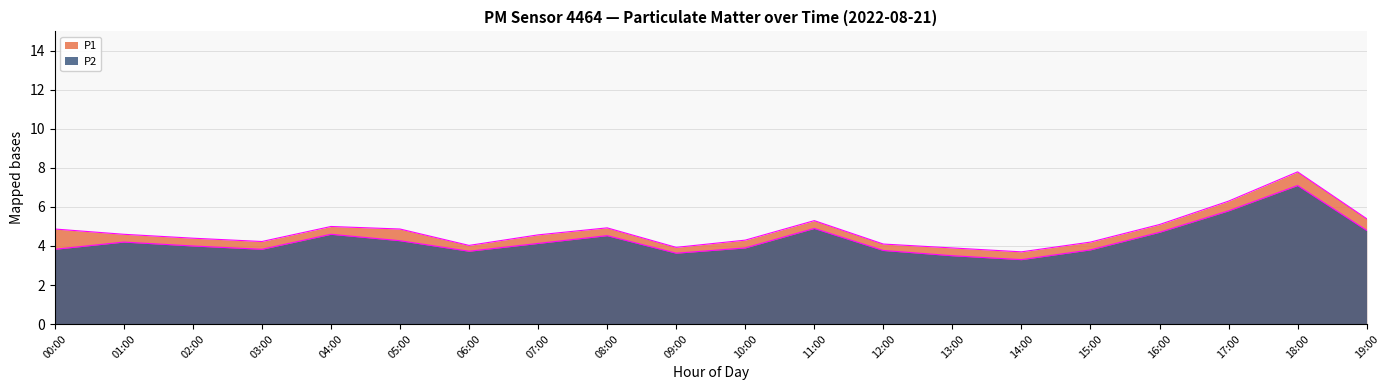

Reading right to left, extract all data points from this chart.

P1: 5.4	7.8	6.3	5.1	4.2	3.7	3.9	4.1	5.3	4.3	3.9	4.9	4.6	4.0	4.9	5.0	4.2	4.4	4.6	4.9
P2: 4.8	7.1	5.8	4.7	3.8	3.3	3.5	3.8	4.9	3.9	3.6	4.5	4.1	3.7	4.3	4.6	3.8	4.0	4.2	3.8